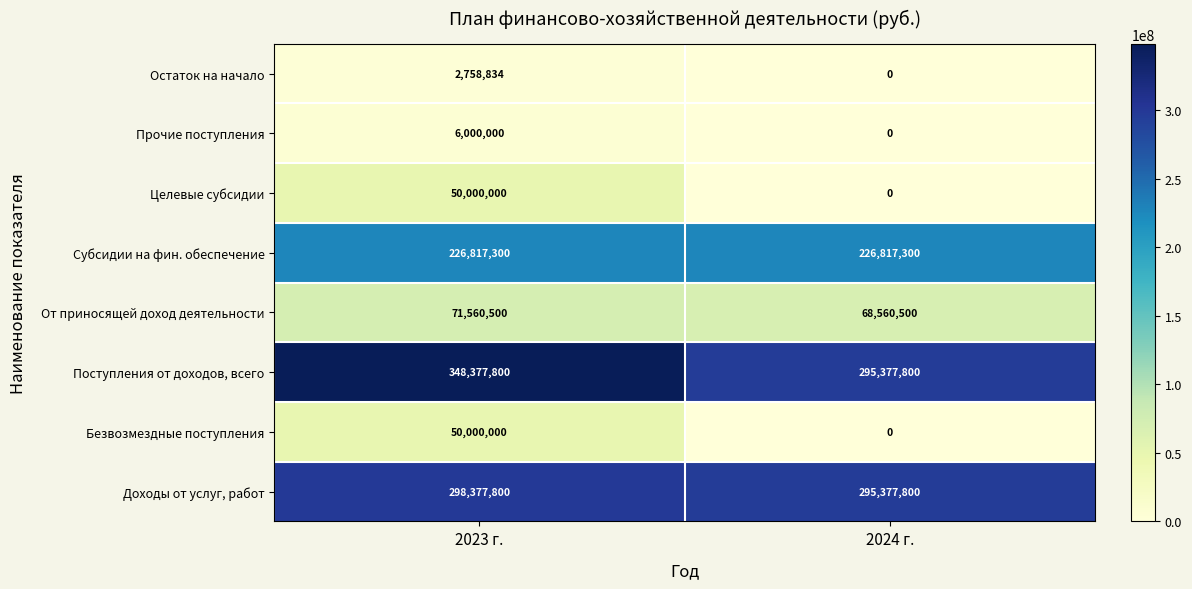

The value of Поступления от доходов, всего at 2024 г. is 114006966. True or false?

False